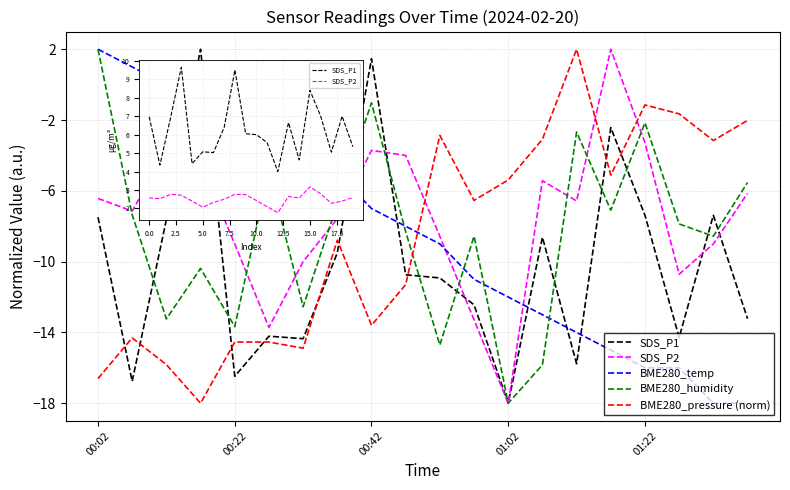

The BME280_pressure (norm) series shows -1.6 at 17. True or false?

True